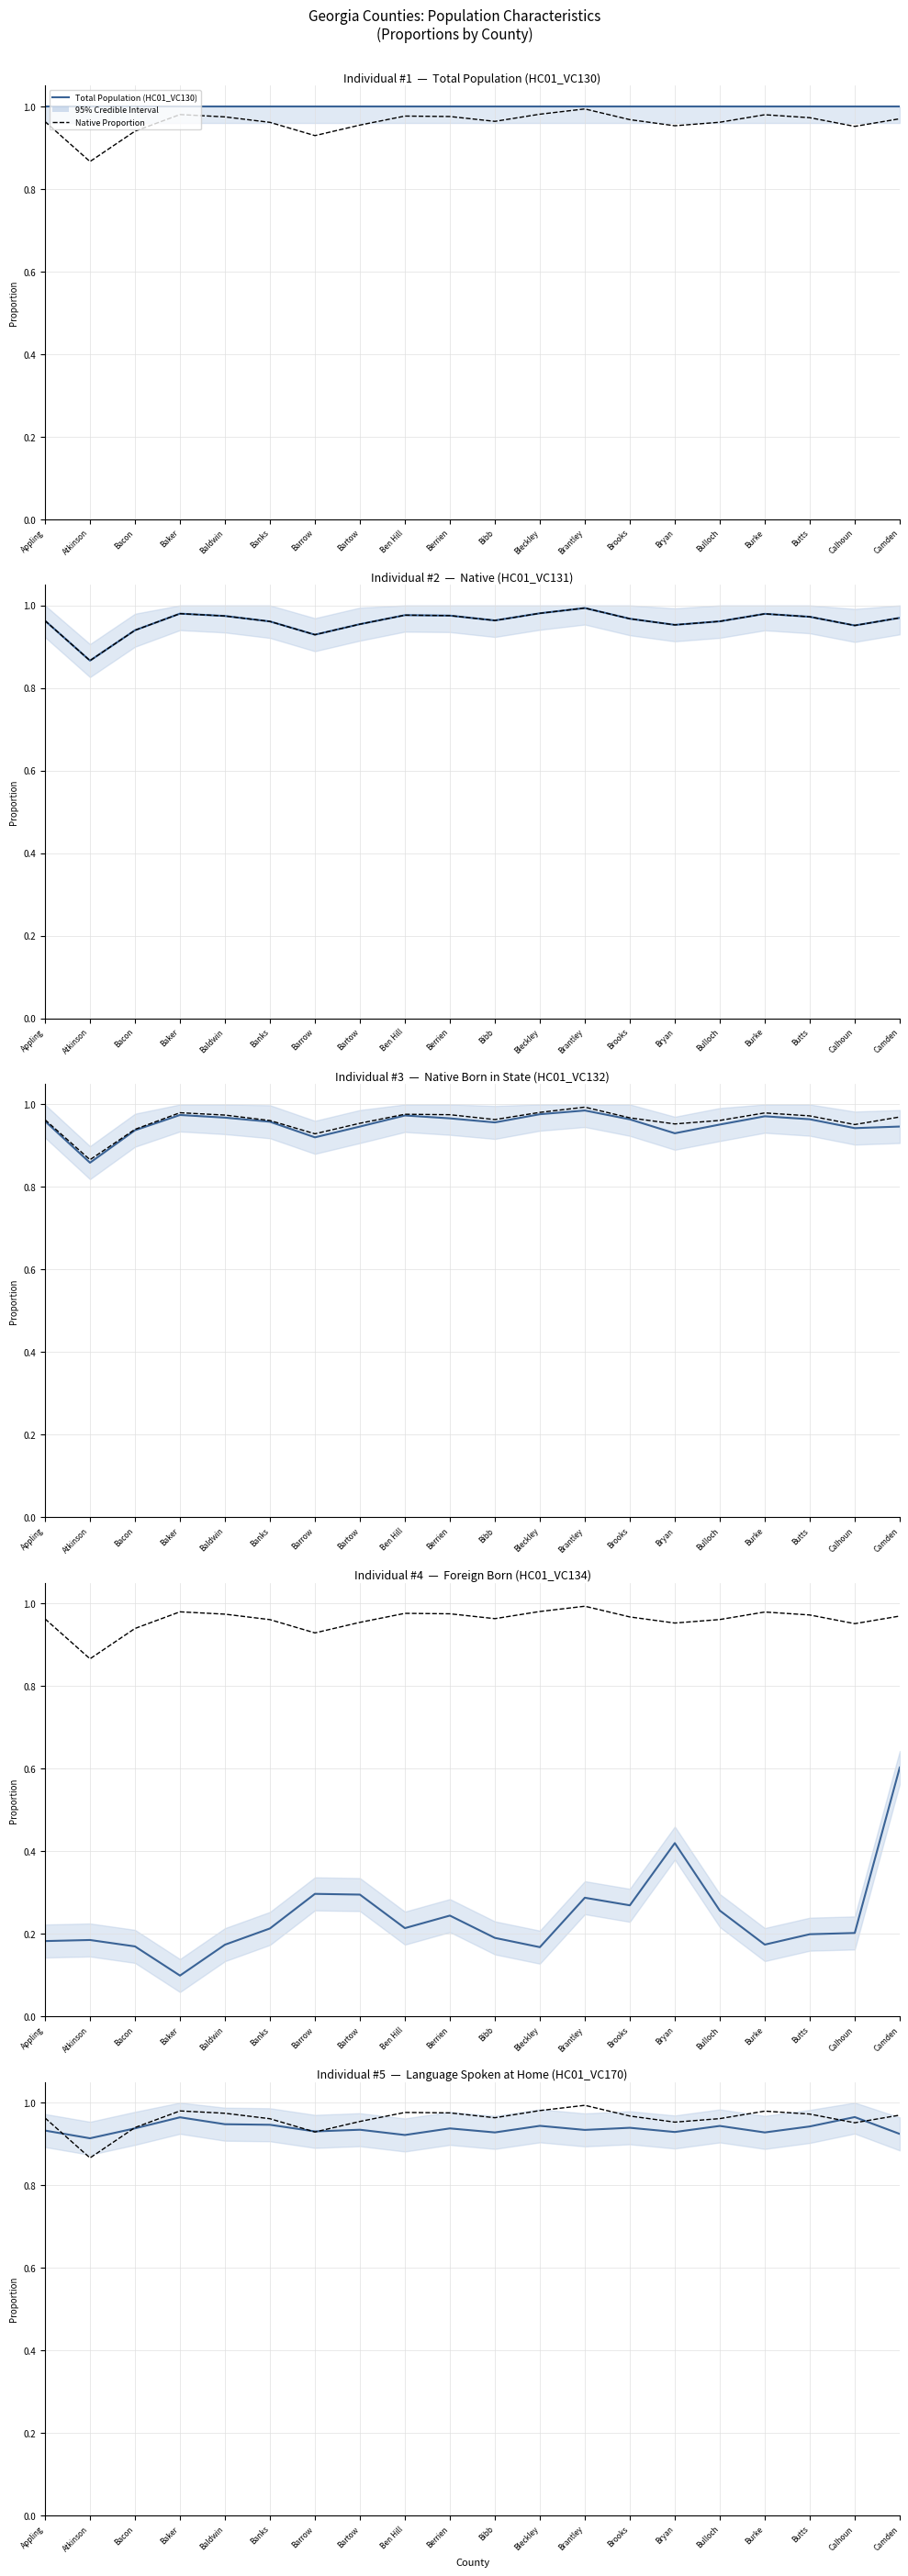

The value of Total Population (HC01_VC130) at Baker is 1.0. True or false?

True